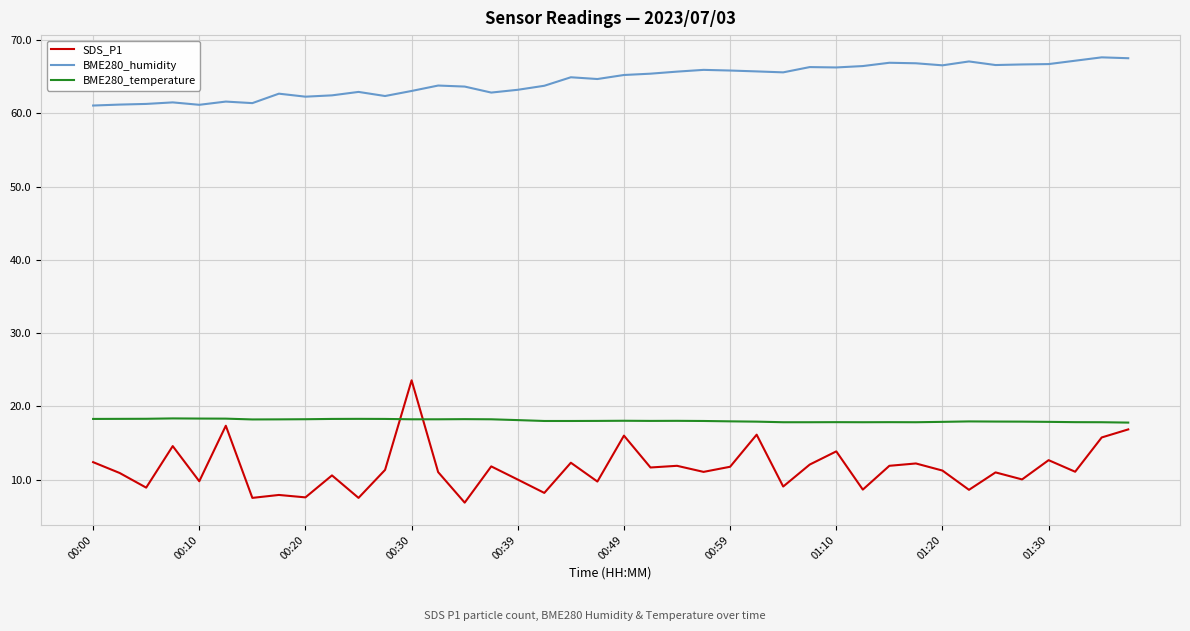

List the series in order of their peak value, lowest first.

BME280_temperature, SDS_P1, BME280_humidity